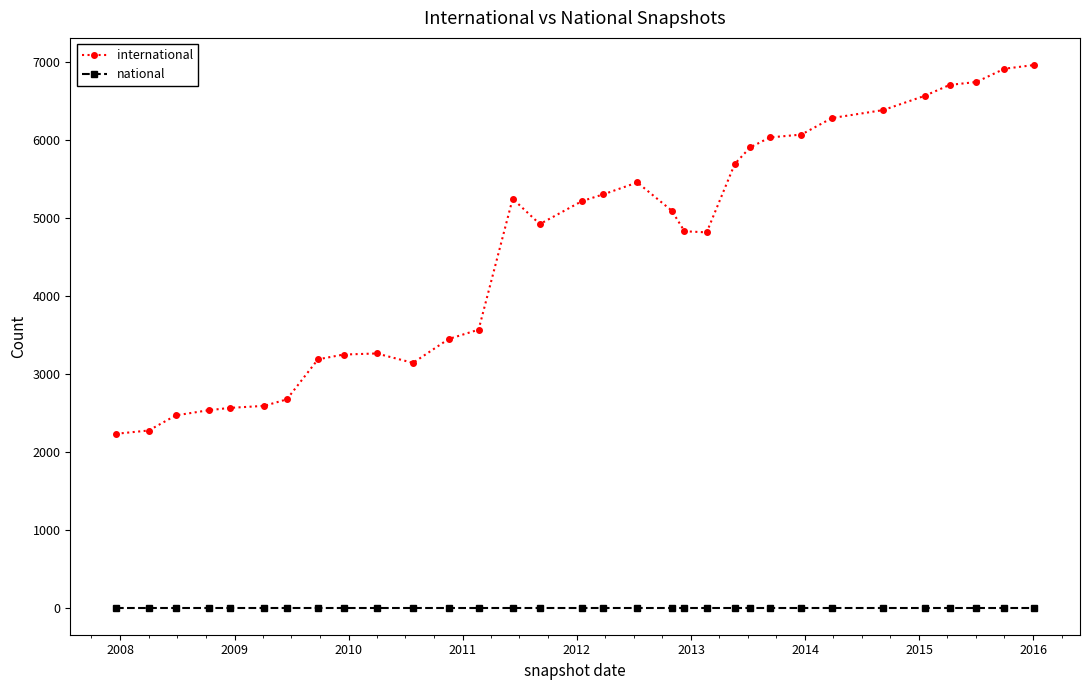

Does the chart display data point markers on the line(s)?

Yes